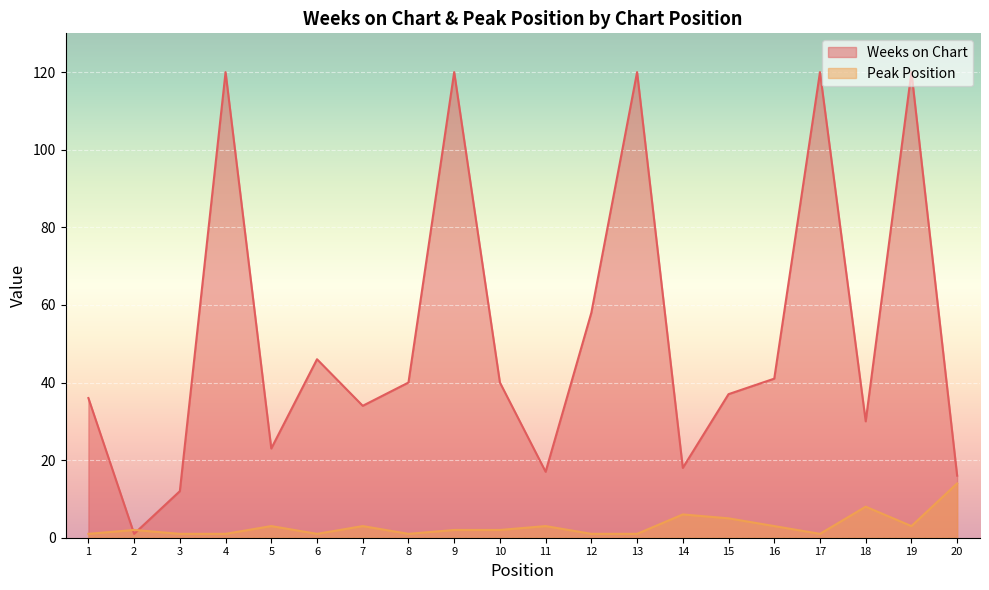

At which category is the sum across all series the highest?

19